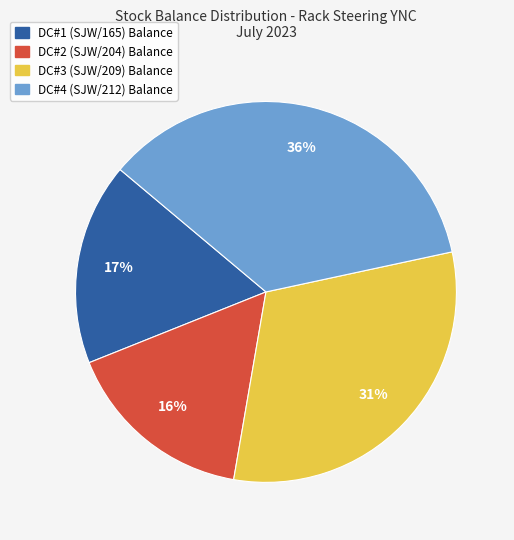

Is there a majority slice in this chart?

No